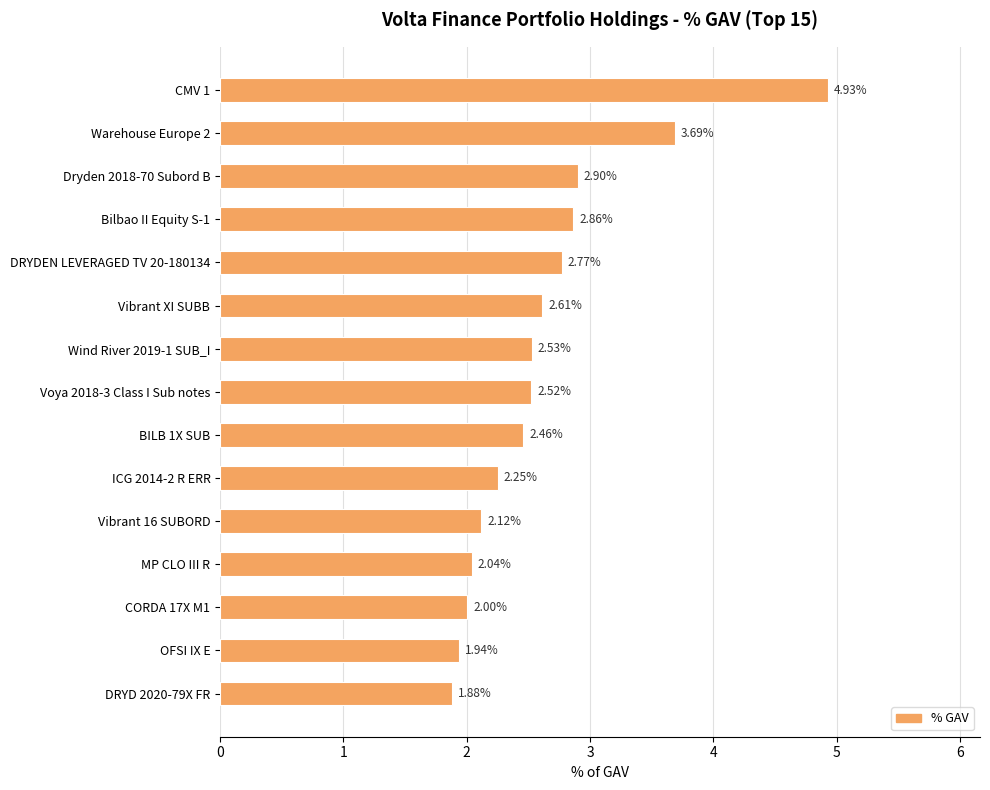

How many values exceed 2?

13